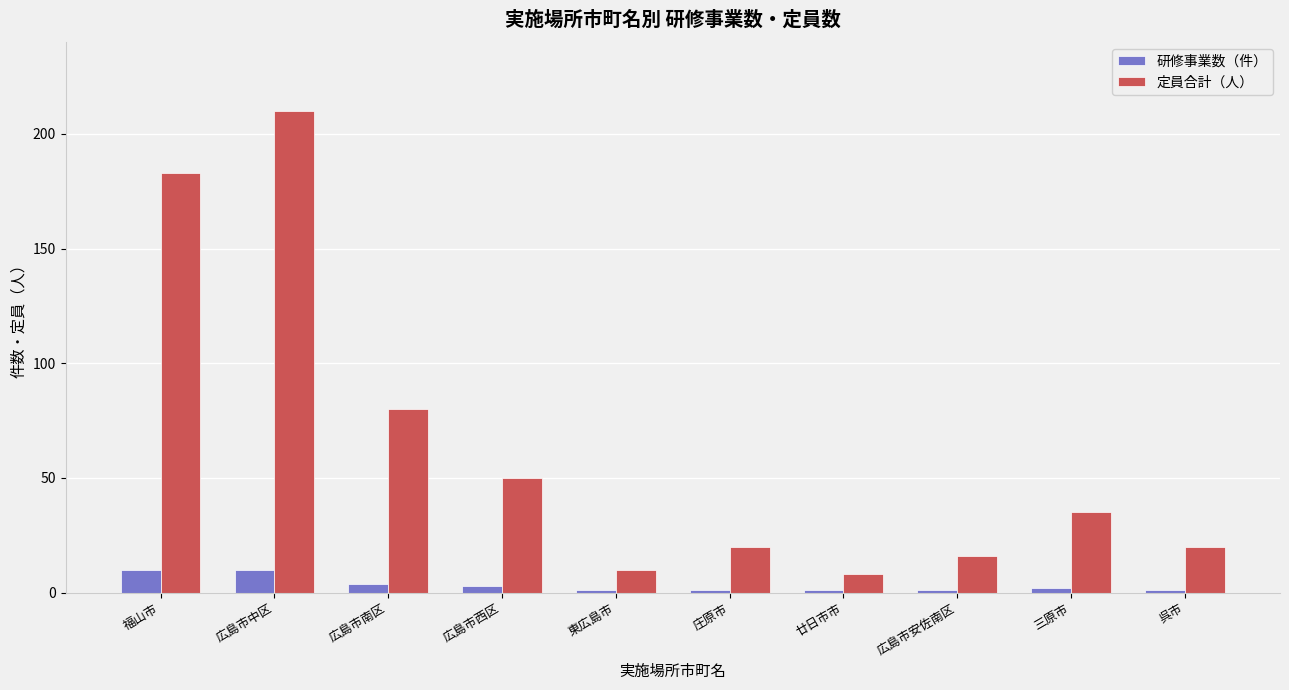

What are all the series names shown in the legend?

研修事業数（件）, 定員合計（人）